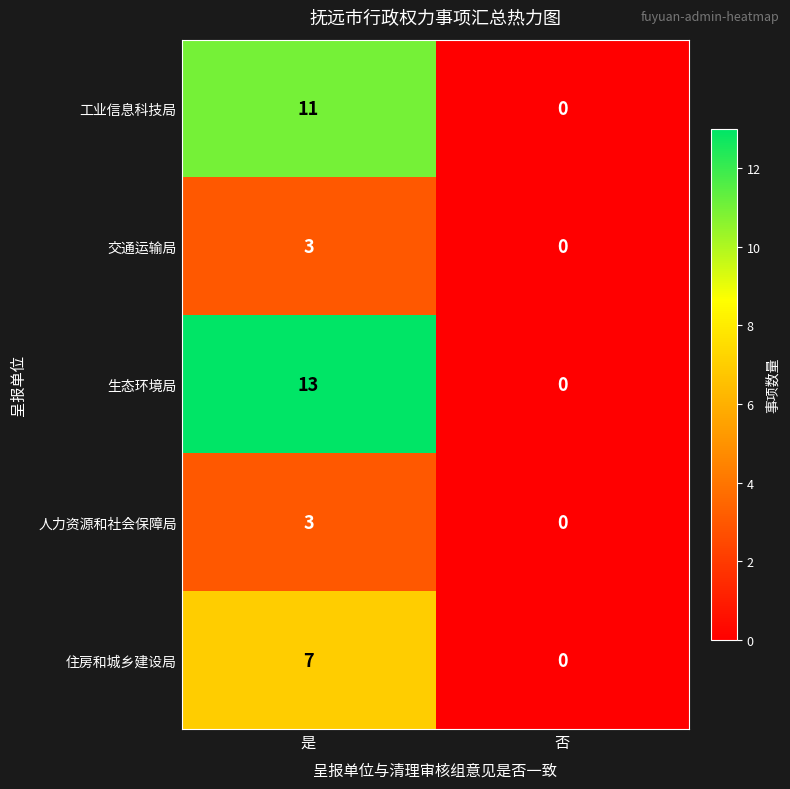

What is the sum of all 住房和城乡建设局 values?

7